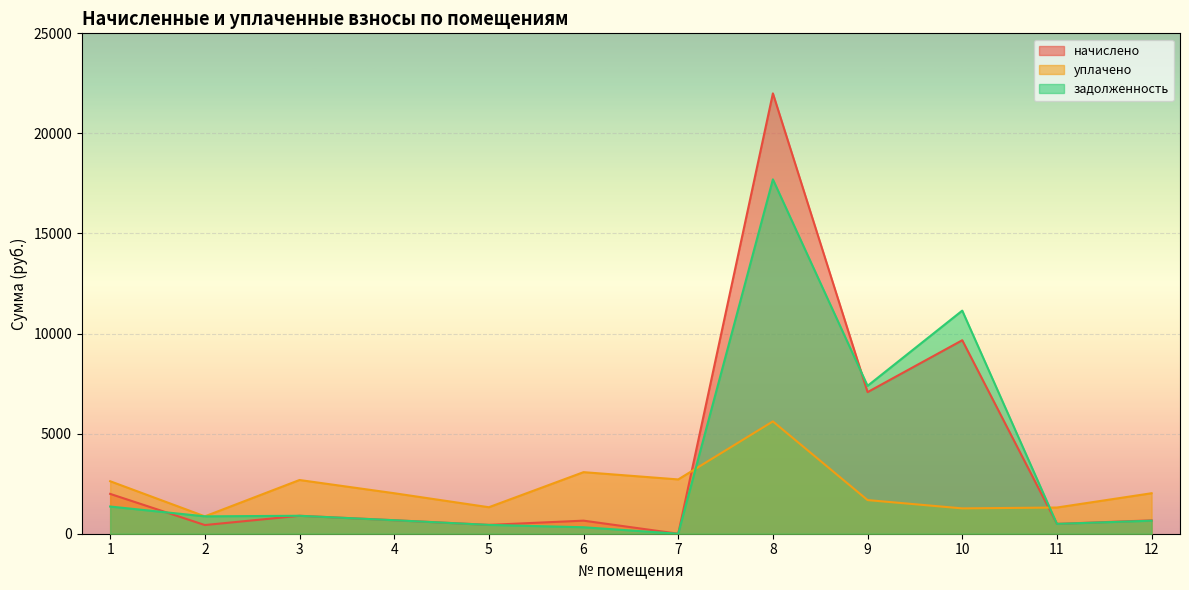

Reading right to left, transcribe all the data shown in this chart.

начислено: 668.4	491.0	9666.3	7074.5	22000.0	0.0	653.3	441.1	674.5	896.4	433.8	1990.7
уплачено: 2022.9	1308.8	1265.8	1680.8	5611.9	2712.8	3076.0	1323.4	2023.6	2683.5	867.6	2622.6
задолженность: 650.8	491.0	11146.4	7388.0	17704.2	0.0	323.1	441.1	674.5	896.4	867.6	1358.7